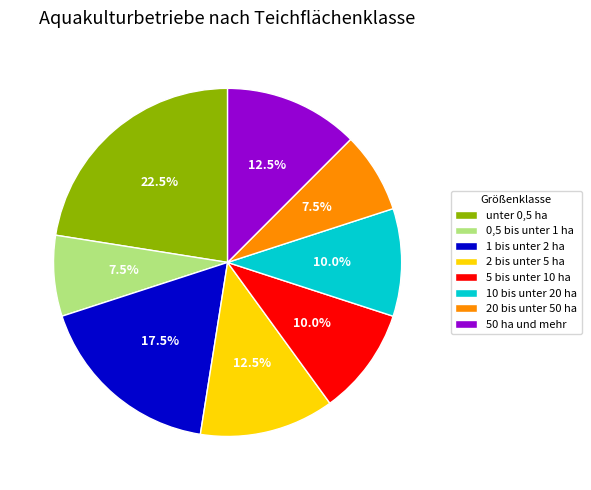

What is the total percentage of 50 ha und mehr and 0,5 bis unter 1 ha?

20.0%